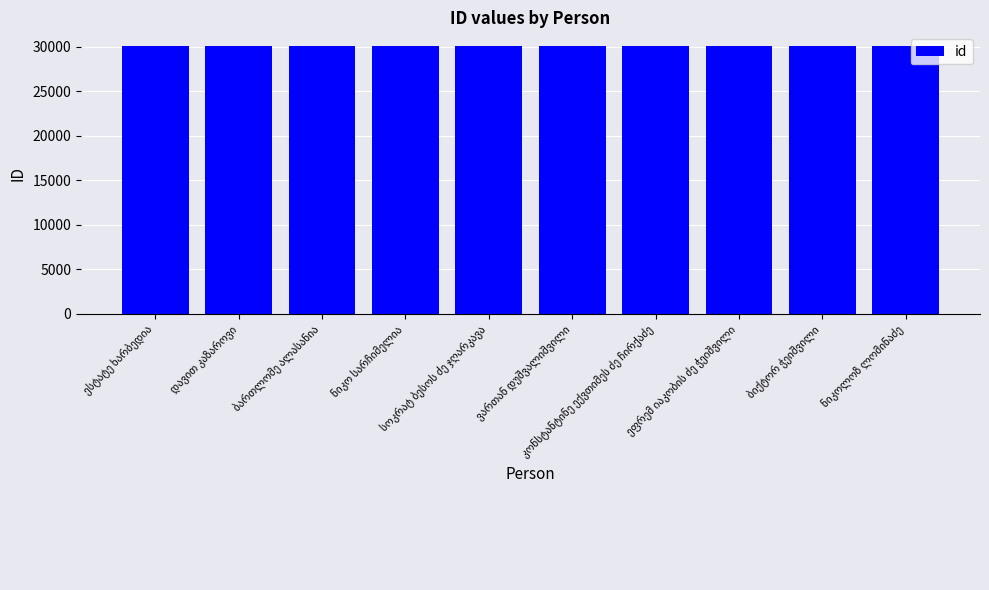

What is the sum of all values?

300970